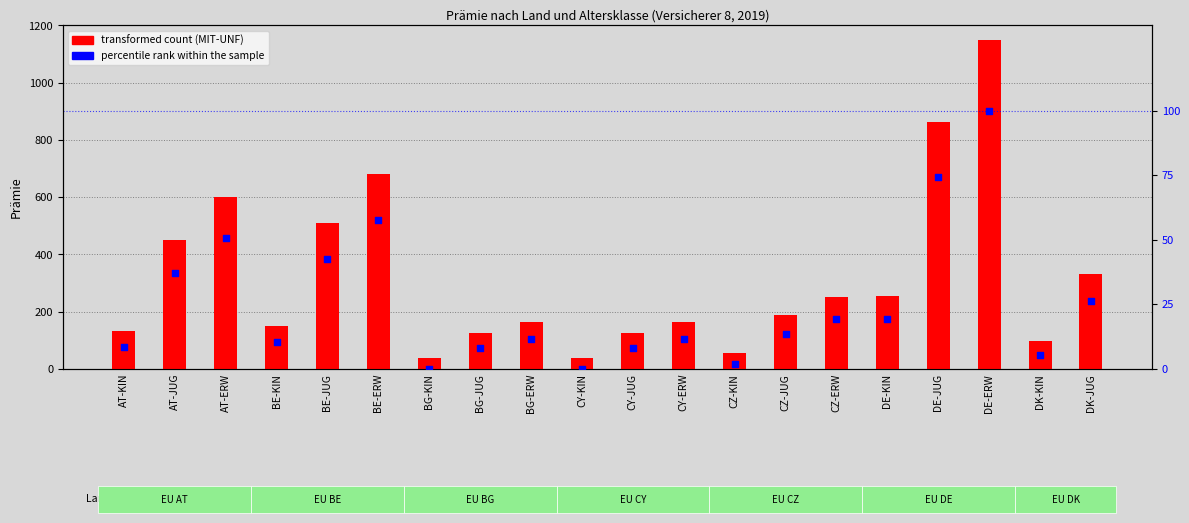

At how many categories does at least one series exceed 996?

1